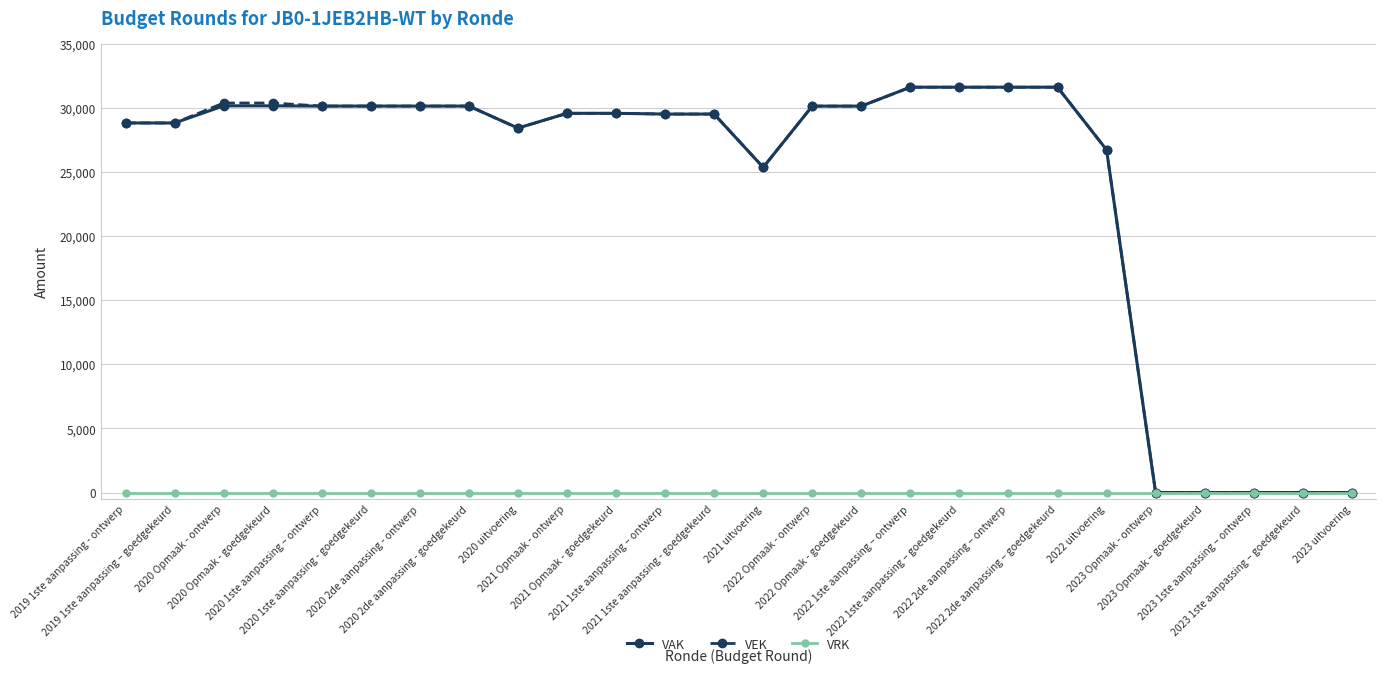

Is this an area chart (filled region under the line)?

No